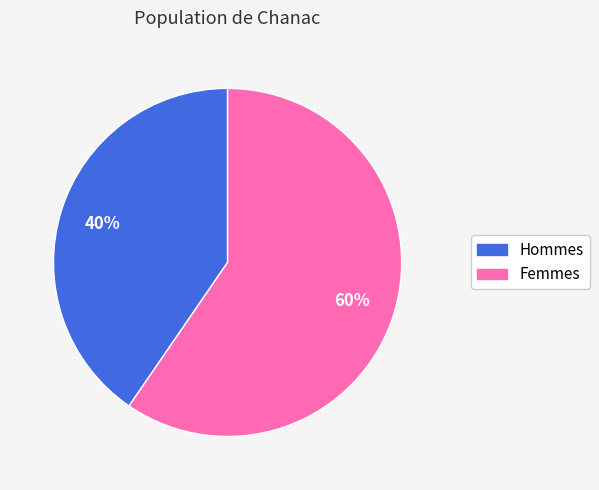

Is there a majority slice in this chart?

Yes